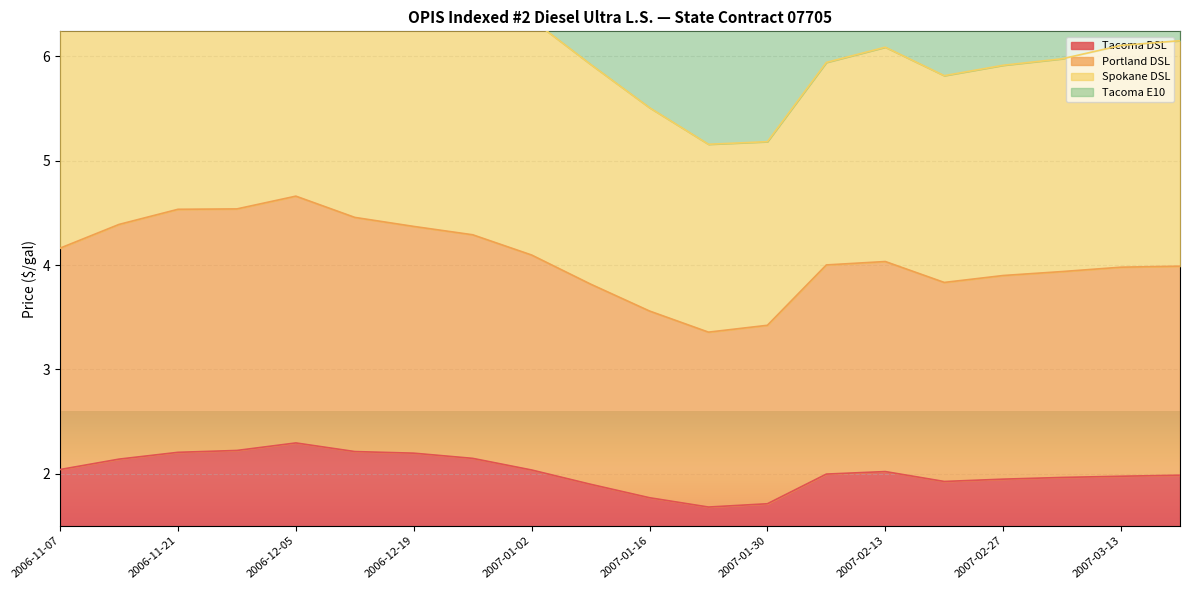

Between 2006-12-05 and 2007-01-16, which series saw the biggest shift?

Spokane DSL